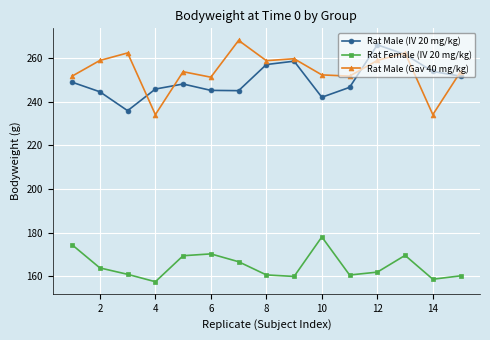

What is the maximum value for Rat Male (Gav 40 mg/kg)?

268.2